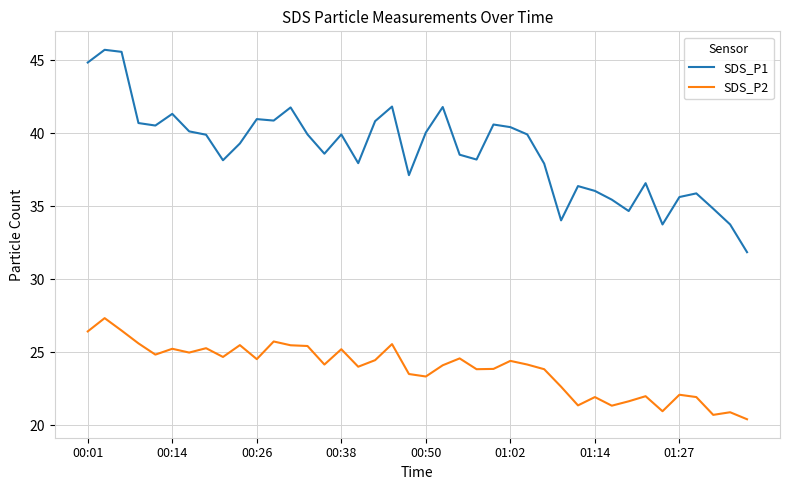

Rank the series by their maximum value, from highest to lowest.

SDS_P1, SDS_P2